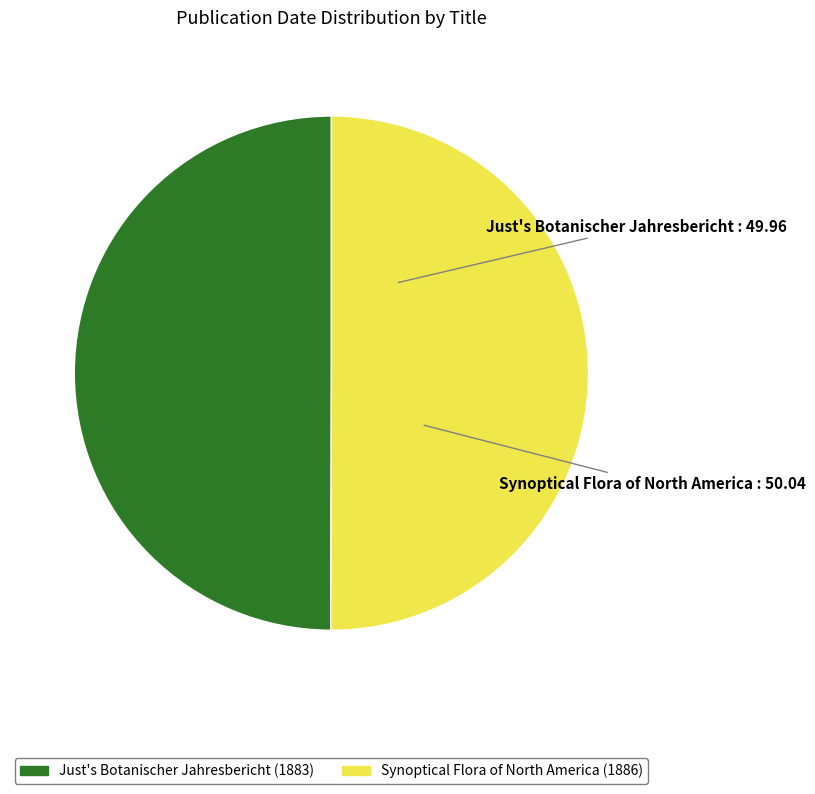

How many slices are in this pie chart?

2